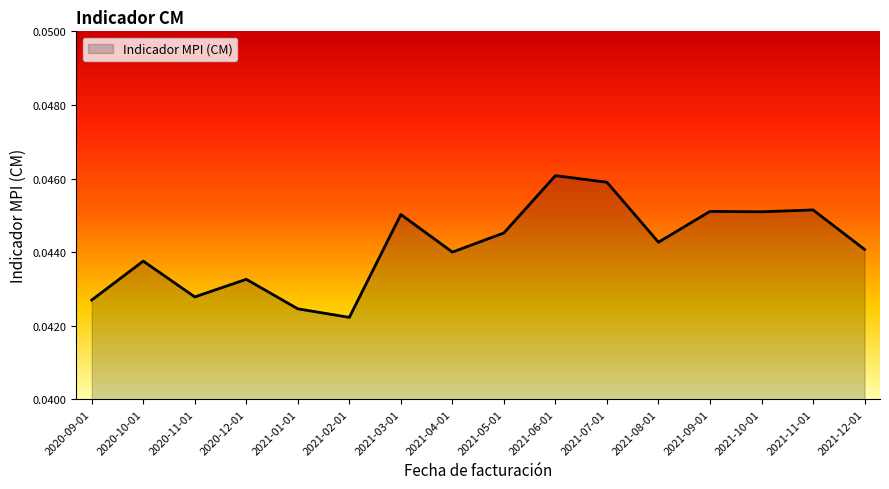

What position from the right is 2021-04-01?

9